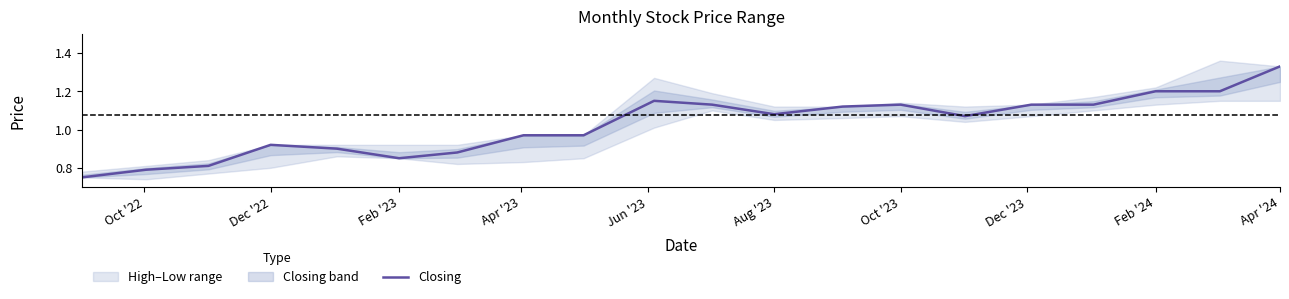

At which label does Closing reach its peak?

Apr '24